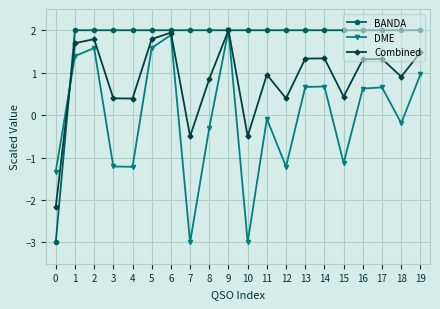

What is the sum of all Combined values?

17.2